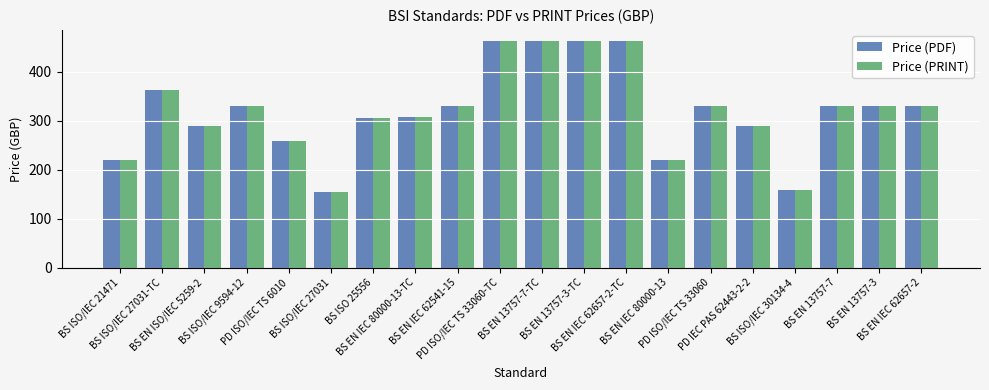

Reading left to right, list all the values displayed in this chart.

Price (PDF): 220	362	290	330	258	155	306	308	330	462	462	462	462	220	330	290	158	330	330	330
Price (PRINT): 220	362	290	330	258	155	306	308	330	462	462	462	462	220	330	290	158	330	330	330